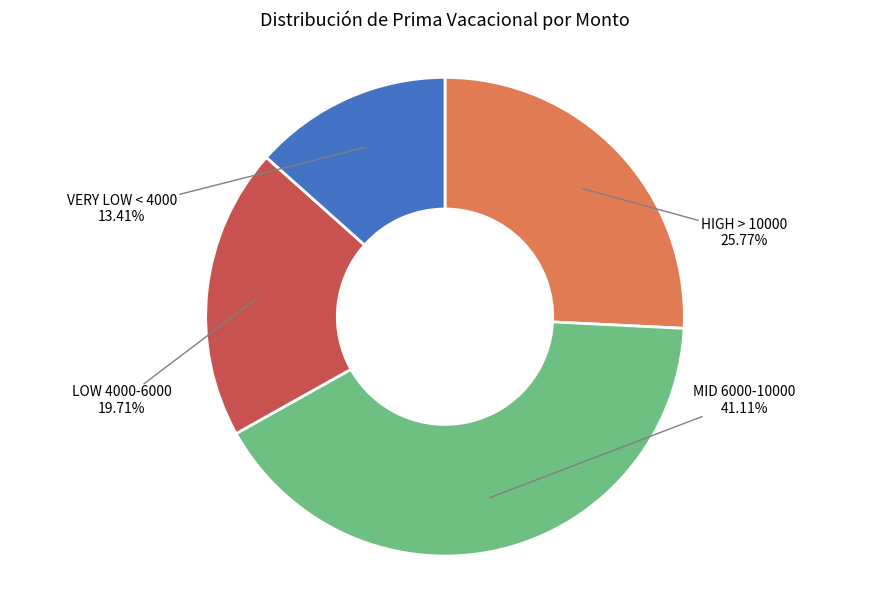

How many slices are in this pie chart?

4